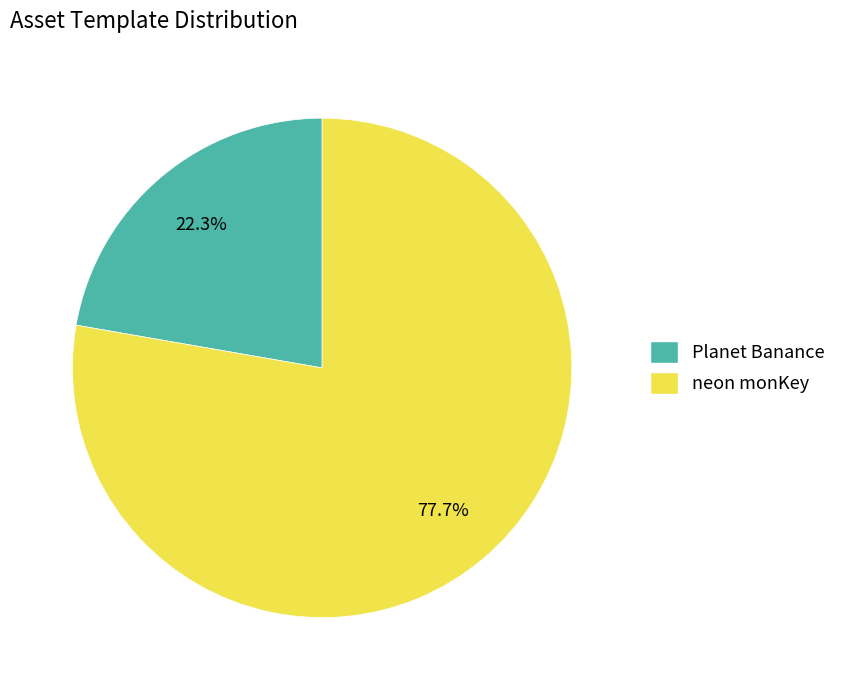

Is neon monKey the majority of the pie?

Yes